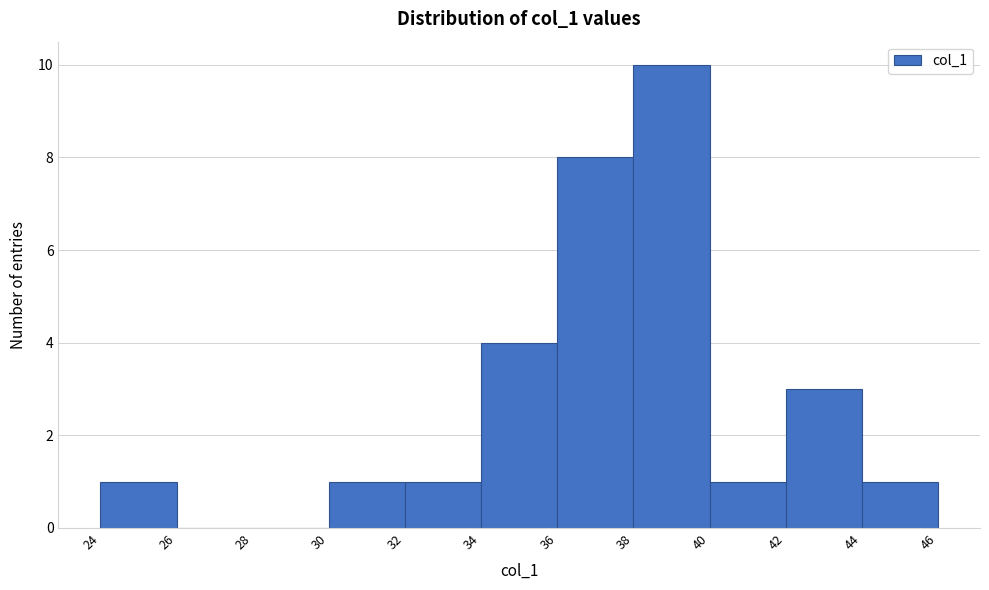

Reading left to right, list every bar in this chart as the range it spans on the x-axis followed by its height. The values are not printed on the chart, so give them approximately, as read against the axis.

24 to 26: 1
26 to 28: 0
28 to 30: 0
30 to 32: 1
32 to 34: 1
34 to 36: 4
36 to 38: 8
38 to 40: 10
40 to 42: 1
42 to 44: 3
44 to 46: 1